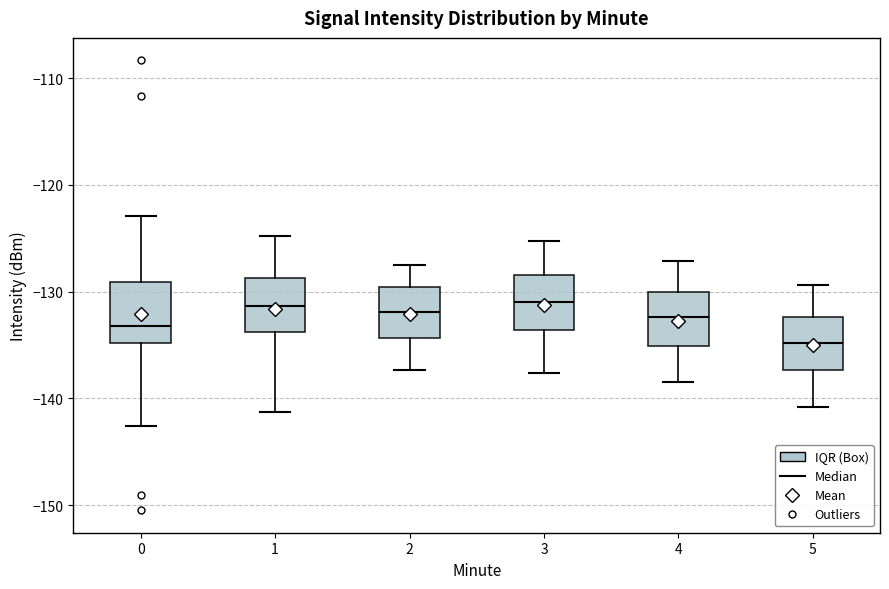

Reading left to right, read every box against the y-axis: the position of its median line, the range the box covers, and the ends of its whiskers. The values are not printed on the chart, so give them approximately, as read against the axis.

0: median -133, box -135 to -129, whiskers -143 to -123
1: median -131, box -134 to -129, whiskers -141 to -125
2: median -132, box -134 to -130, whiskers -137 to -127
3: median -131, box -134 to -128, whiskers -138 to -125
4: median -132, box -135 to -130, whiskers -138 to -127
5: median -135, box -137 to -132, whiskers -141 to -129